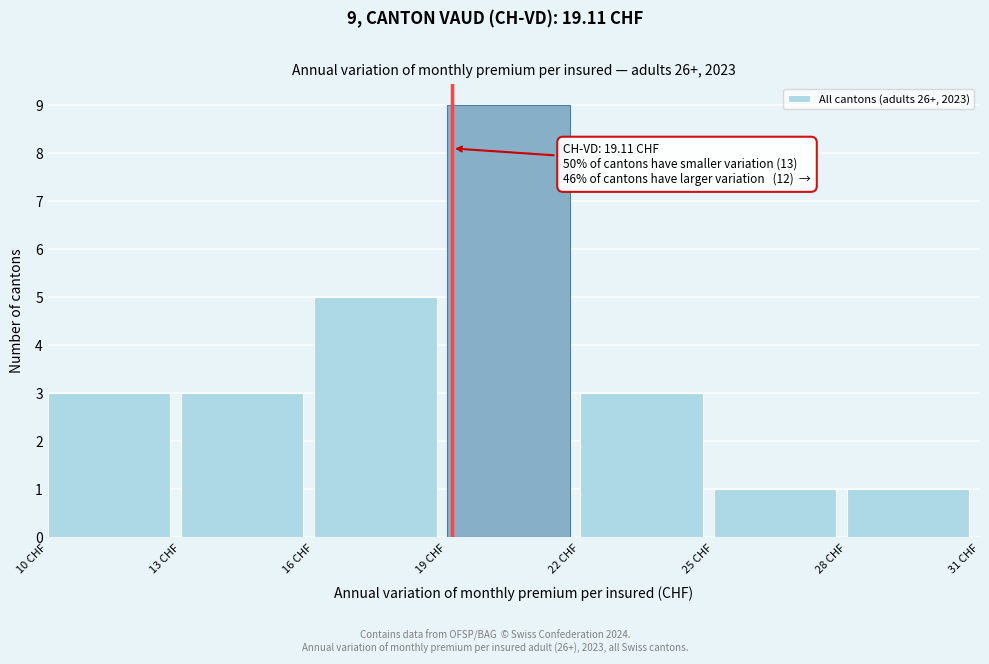

Over which range of the x-axis is the bar tallest?

19 to 22